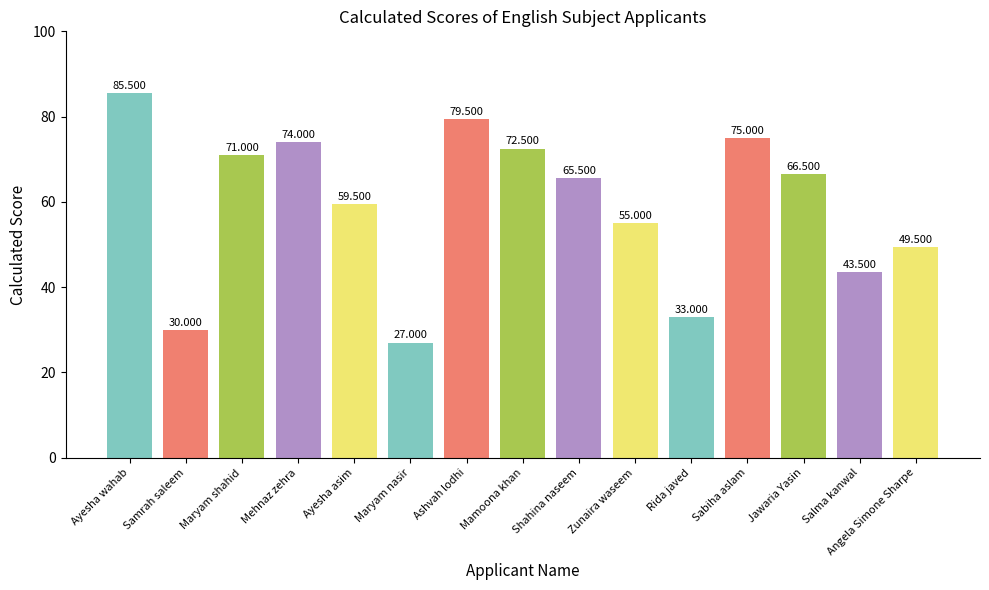

Rank the categories by value from highest to lowest.

Ayesha wahab, Ashvah lodhi, Sabiha aslam, Mehnaz zehra, Mamoona khan, Maryam shahid, Jawaria Yasin, Shahina naseem, Ayesha asim, Zunaira waseem, Angela Simone Sharpe, Salma kanwal, Rida javed, Samrah saleem, Maryam nasir